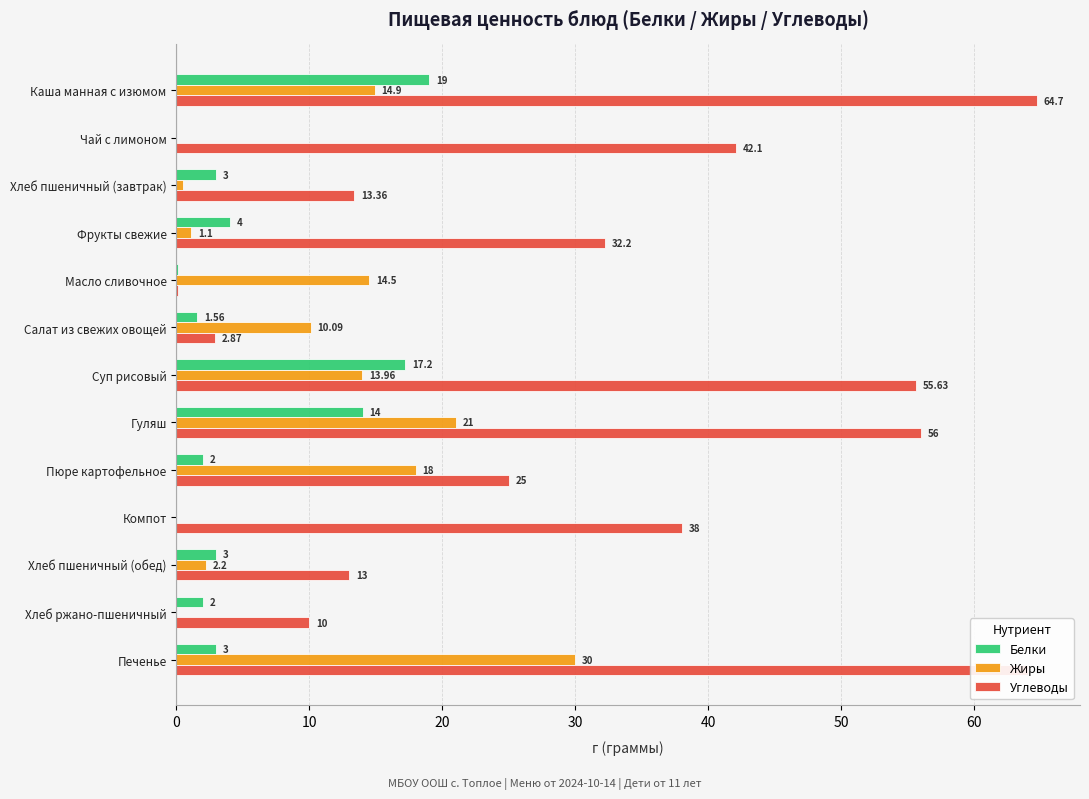

Between Хлеб пшеничный (обед) and Печенье, which series saw the biggest shift?

Углеводы